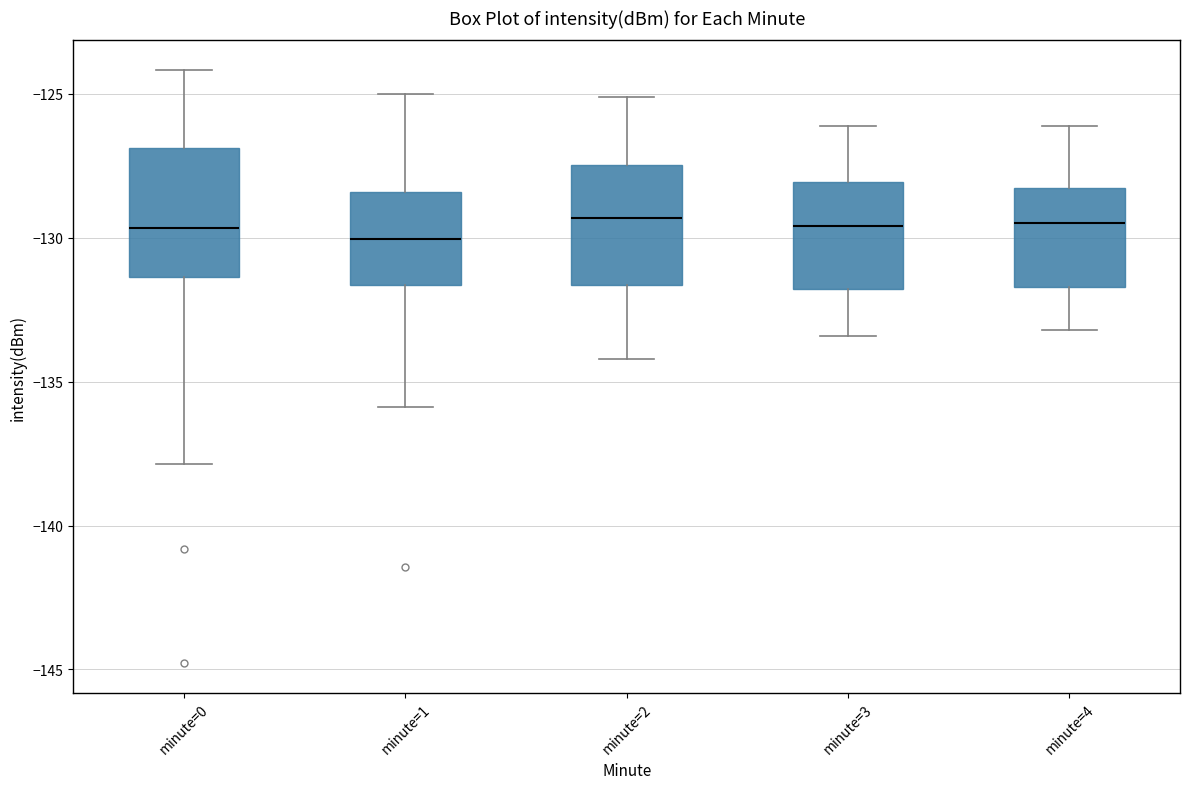

Reading left to right, transcribe this box plot: for each box, give where its median line is, the range the box spans, and where its two whiskers end, as read against the y-axis. The values are not printed on the chart, so give them approximately, as read against the axis.

minute=0: median -129.5, box -131.5 to -127.0, whiskers -138.0 to -124.0
minute=1: median -130.0, box -131.5 to -128.5, whiskers -136.0 to -125.0
minute=2: median -129.5, box -131.5 to -127.5, whiskers -134.0 to -125.0
minute=3: median -129.5, box -132.0 to -128.0, whiskers -133.5 to -126.0
minute=4: median -129.5, box -131.5 to -128.5, whiskers -133.0 to -126.0